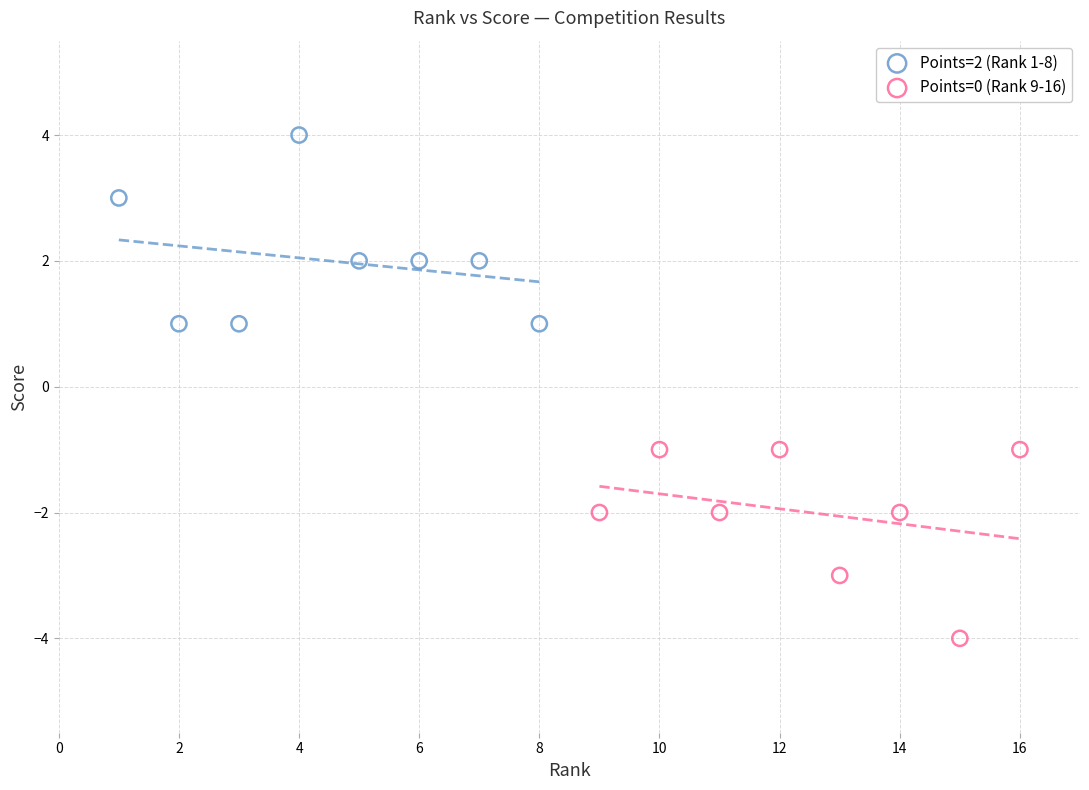

Which series reaches the minimum Y coordinate?

Points=0 (Rank 9-16)